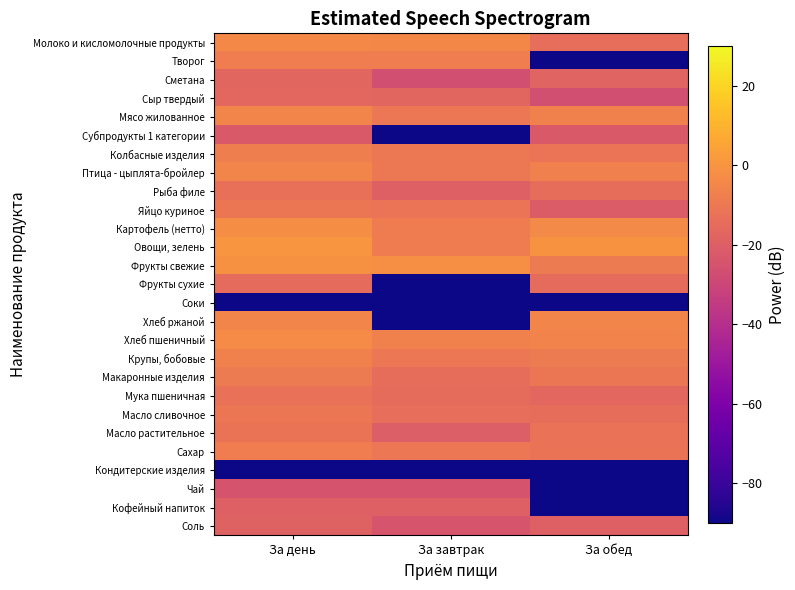

Between За завтрак and За день, which is larger?

За день